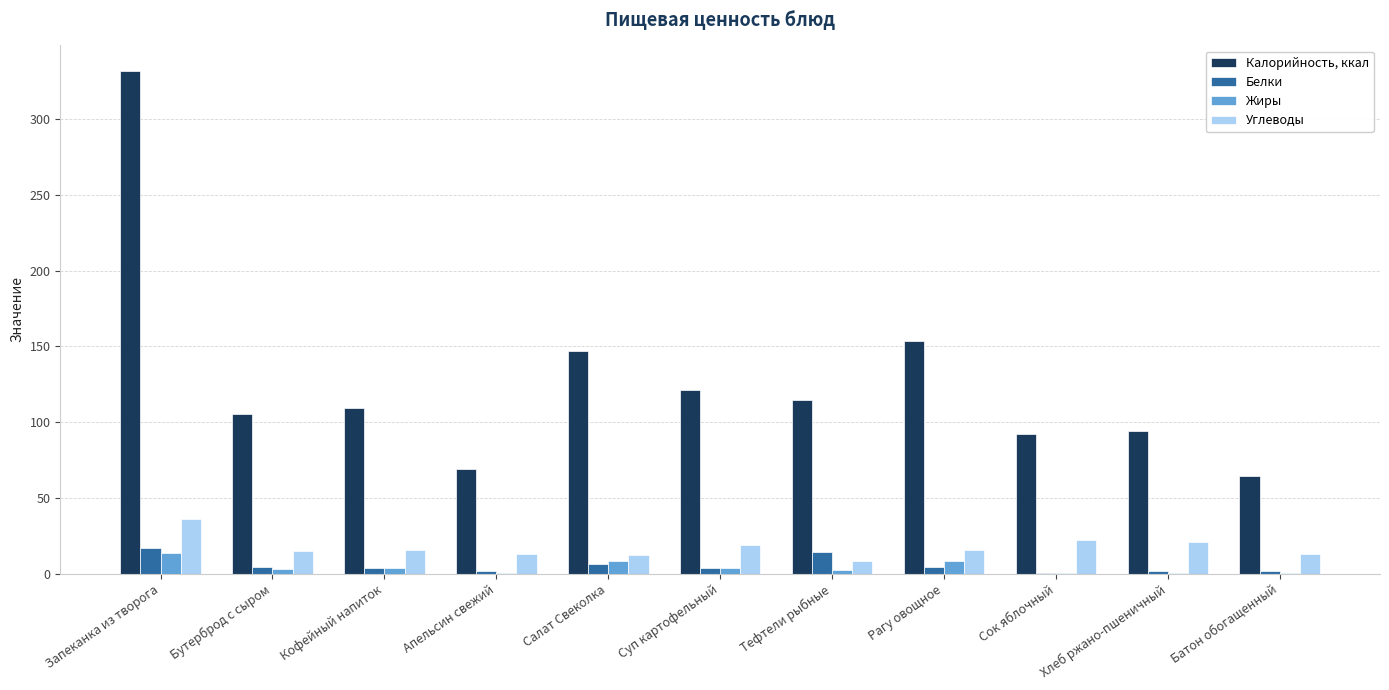

What is the sum of all Калорийность, ккал values?

1402.5